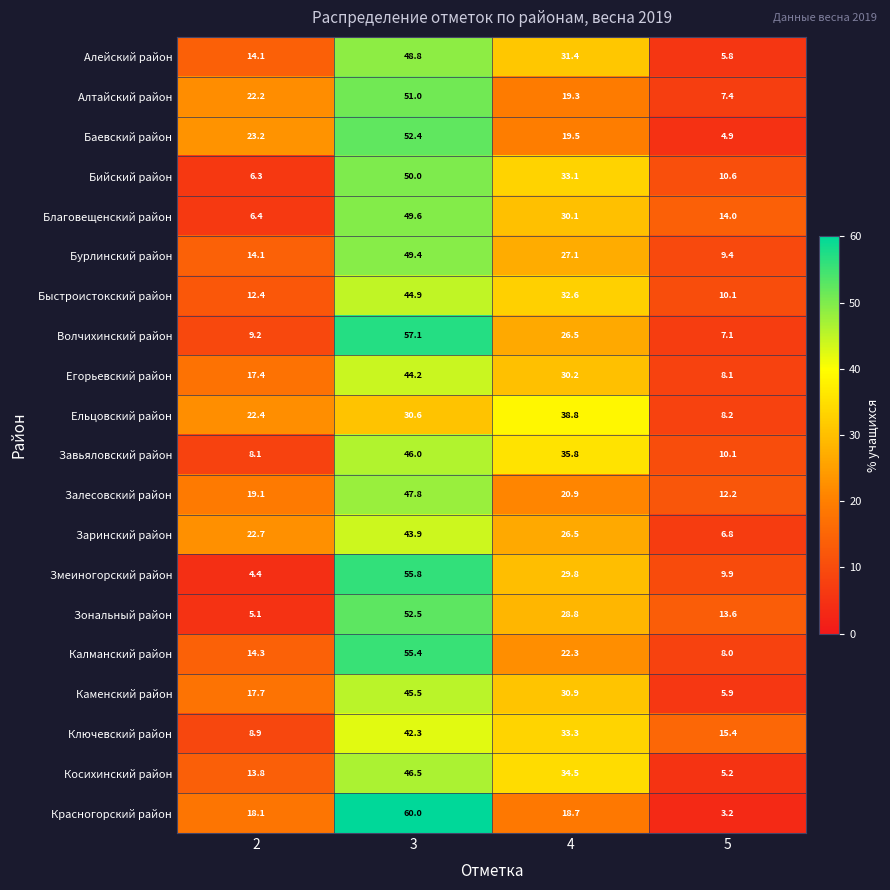

What is the total value across all series at 3?

973.7